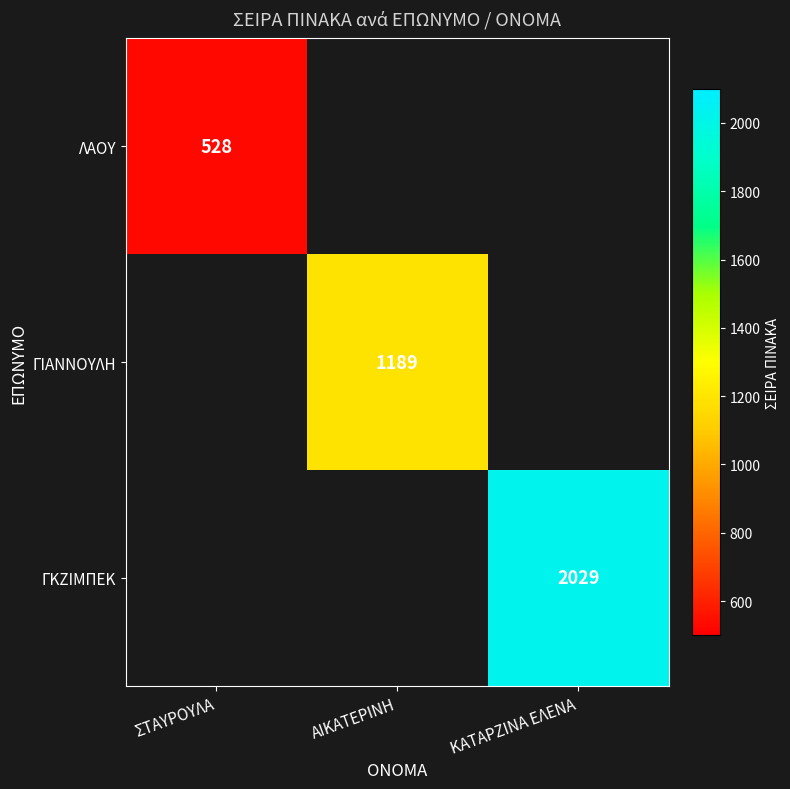

Is it true that ΓΚΖΙΜΠΕΚ equals 3201 at ΚΑΤΑΡΖΙΝΑ ΕΛΕΝΑ?

False